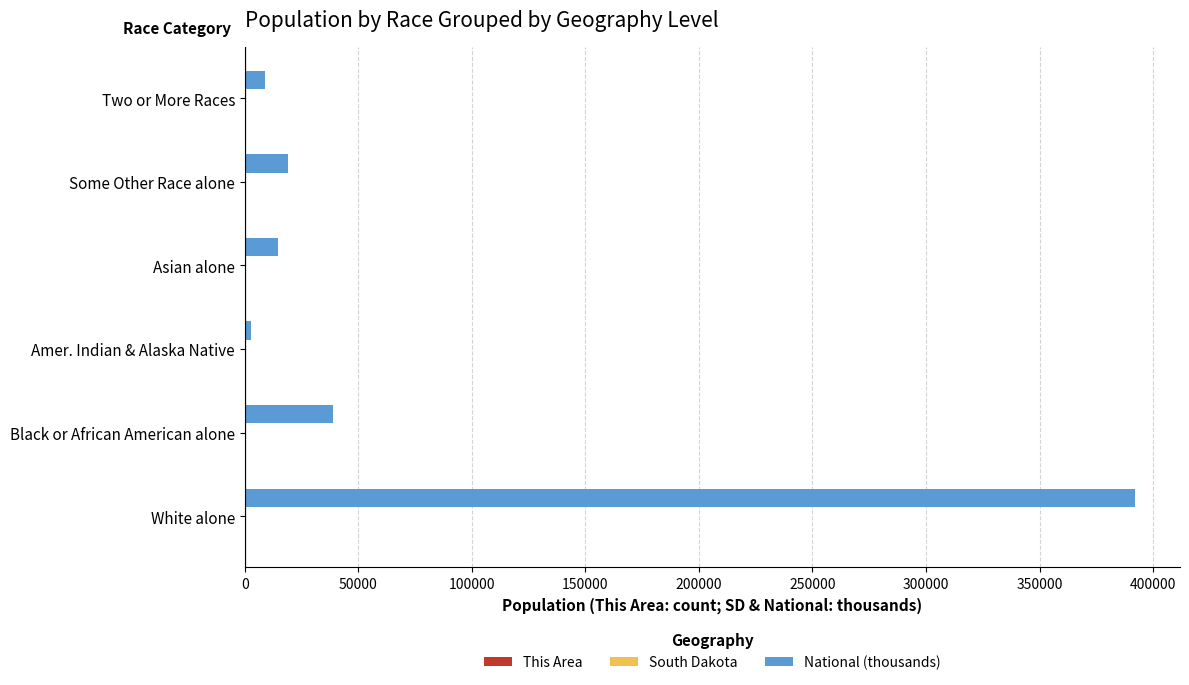

Is it true that National (thousands) equals 19107.4 at Some Other Race alone?

True